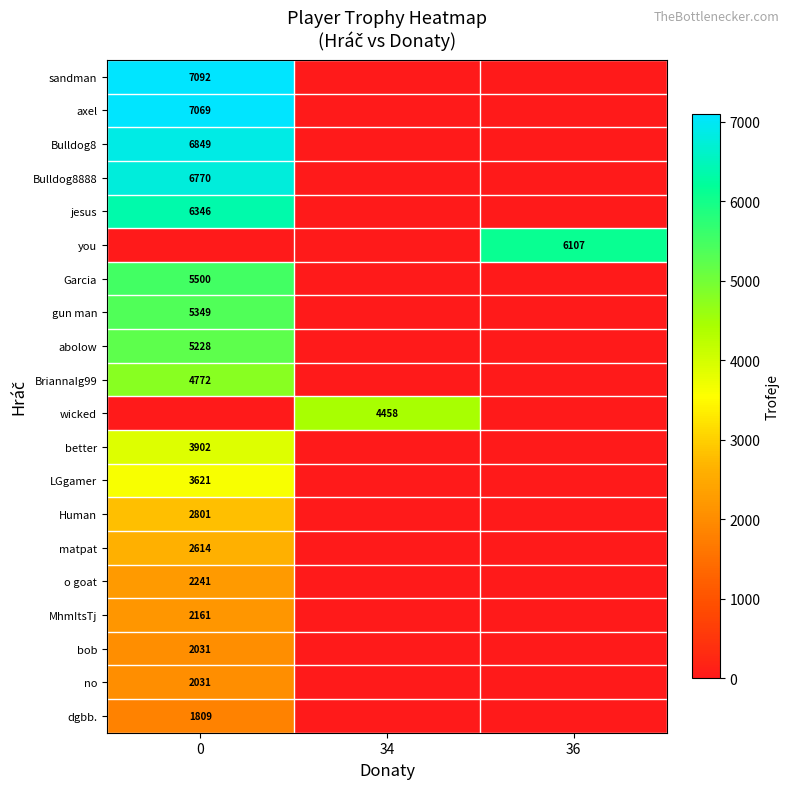

What is the spread (max minus min) of values at 36?

6107